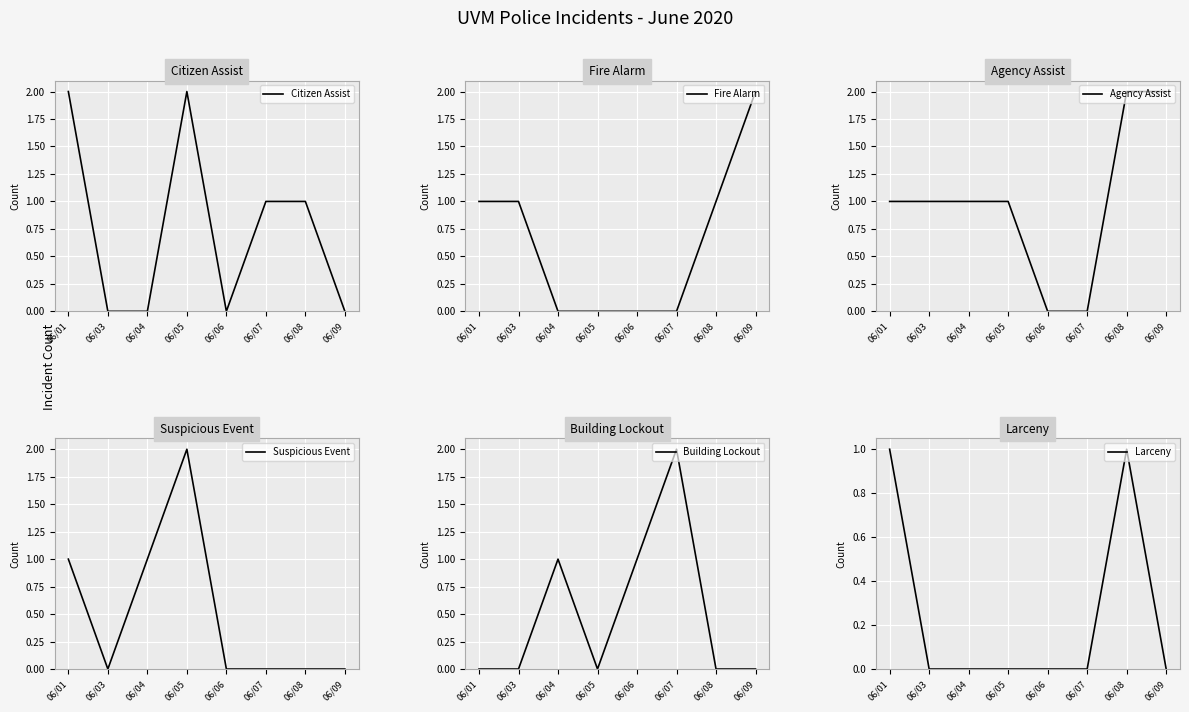

At how many categories does at least one series exceed 0?

8